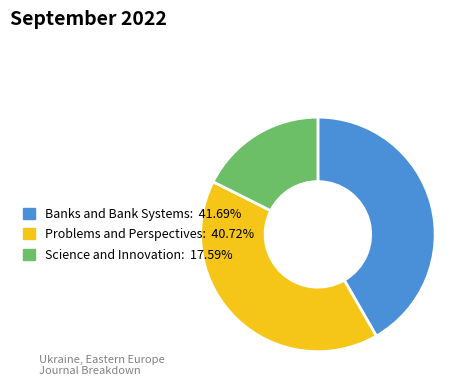

How many slices are in this pie chart?

3